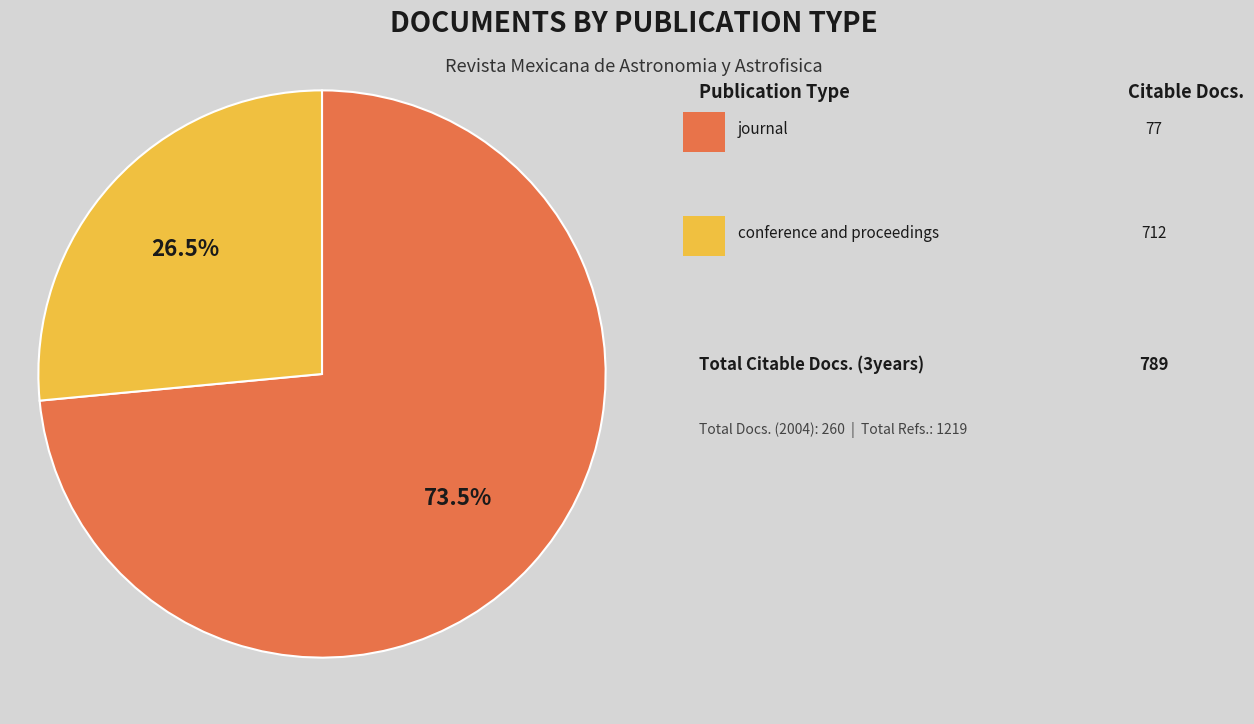

Does any single category account for the majority?

Yes